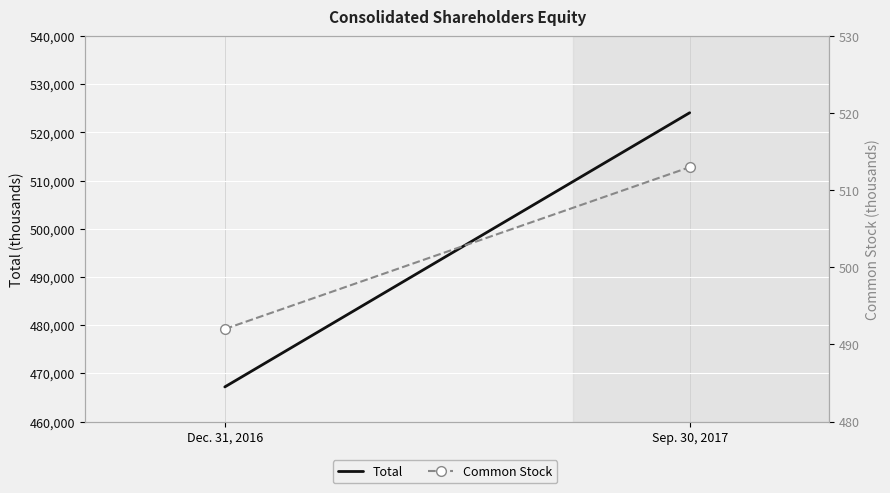

Which series changed the most between Dec. 31, 2016 and Sep. 30, 2017?

Total